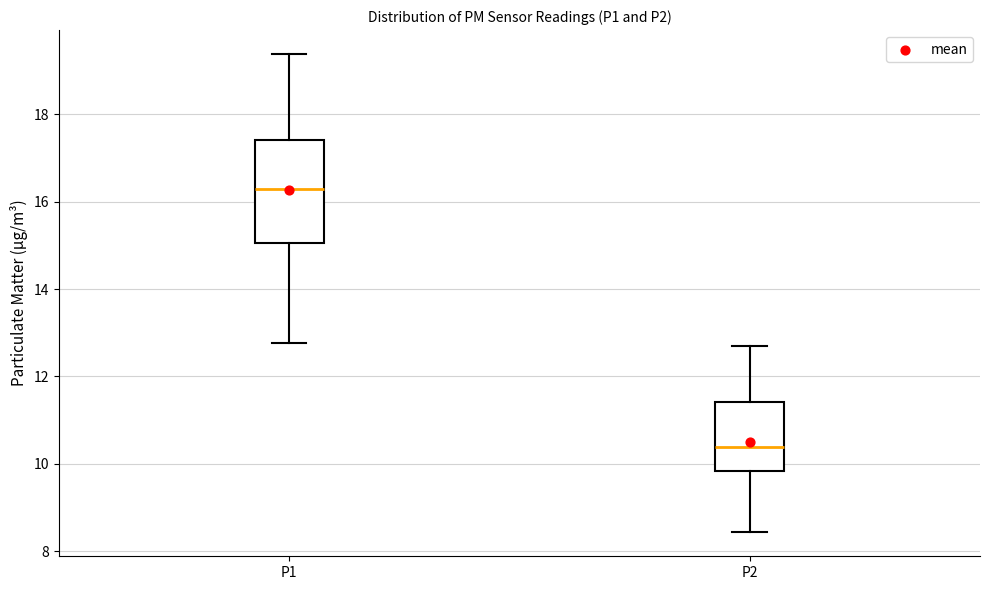

Which box is the tallest, from its lower edge to its upper edge?

P1